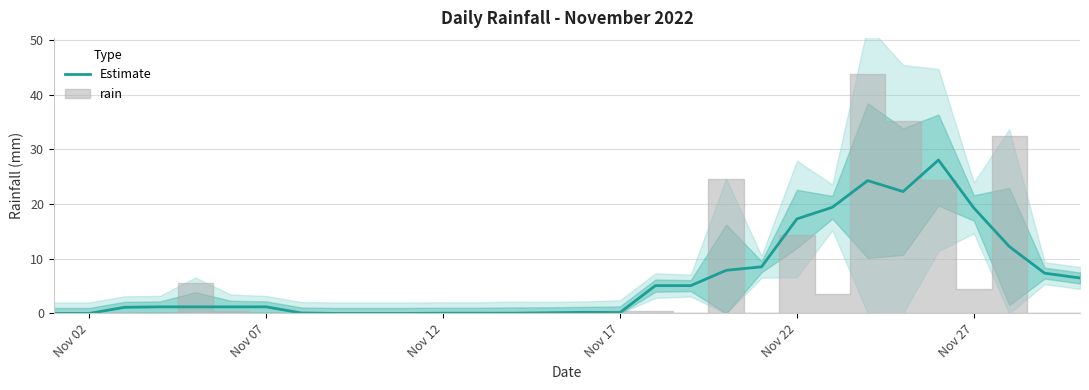

The Estimate series shows -8.8 at Nov 02. True or false?

False